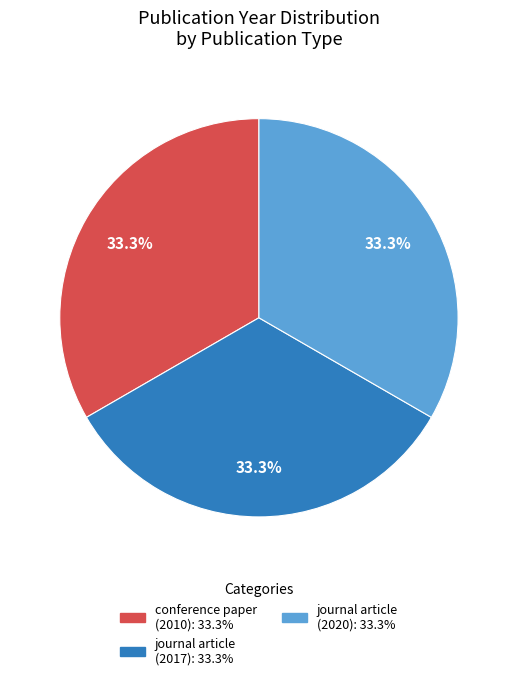

Does any single category account for the majority?

No